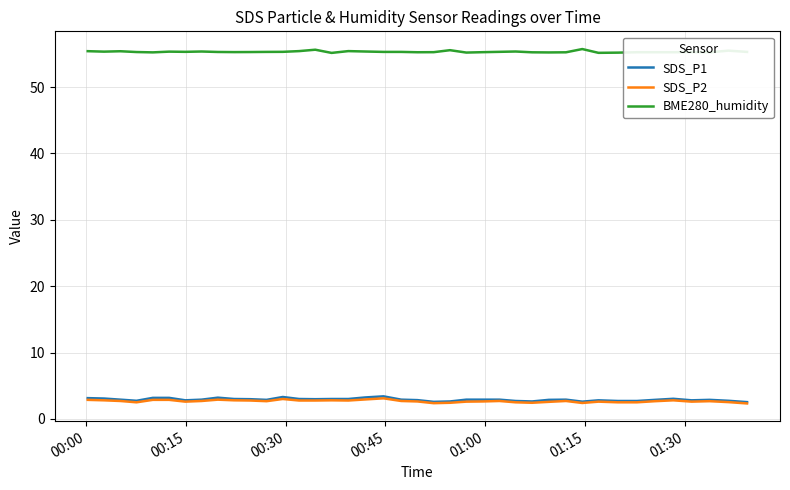

Which series has the widest spread of values?

SDS_P1